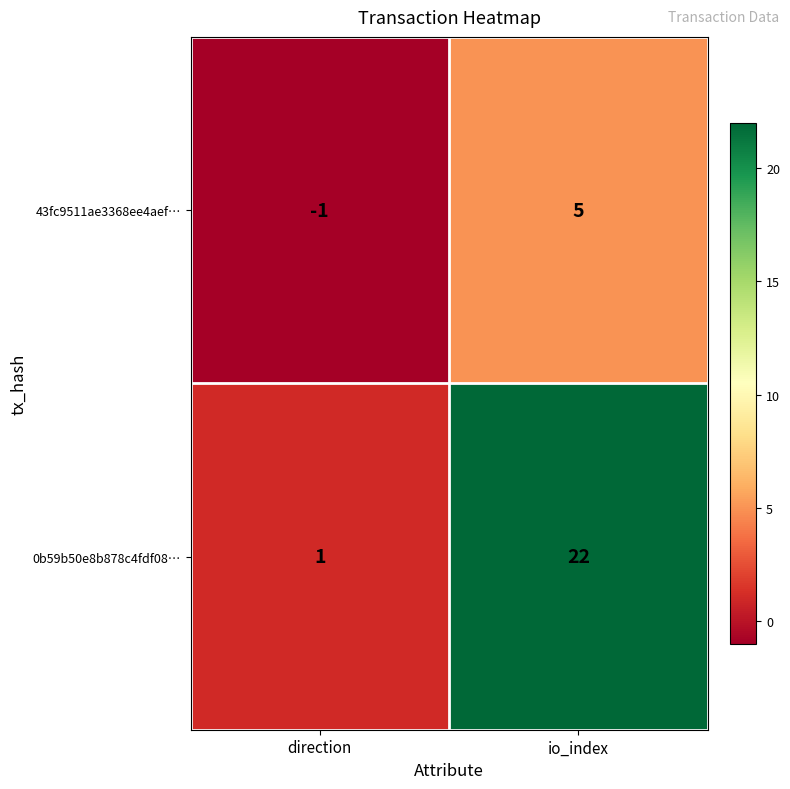

Rank the series at direction from highest to lowest value.

0b59b50e8b878c4fdf08…, 43fc9511ae3368ee4aef…